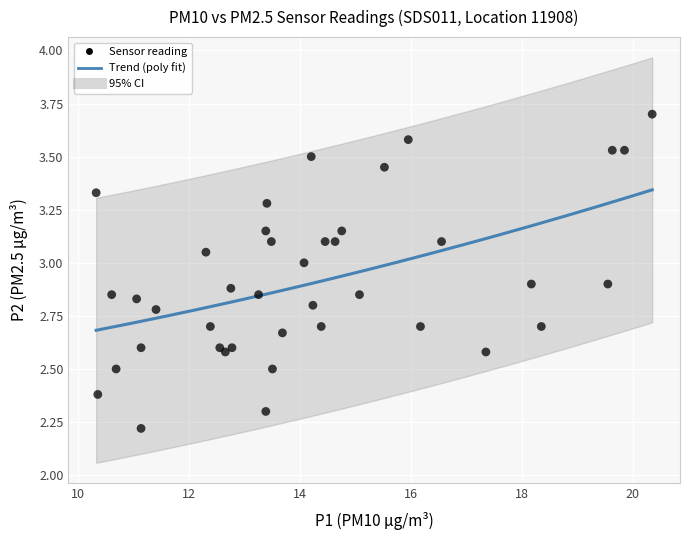

What Y value in the scatter plot is closest to 2?

2.2